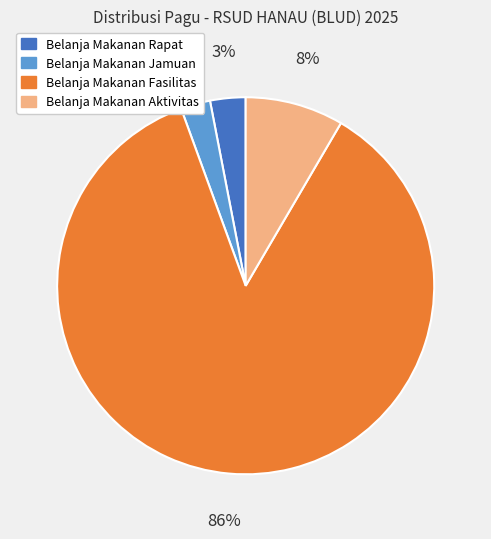

To the nearest percent, what is the difference between the largest and smallest slice percentages?

83%